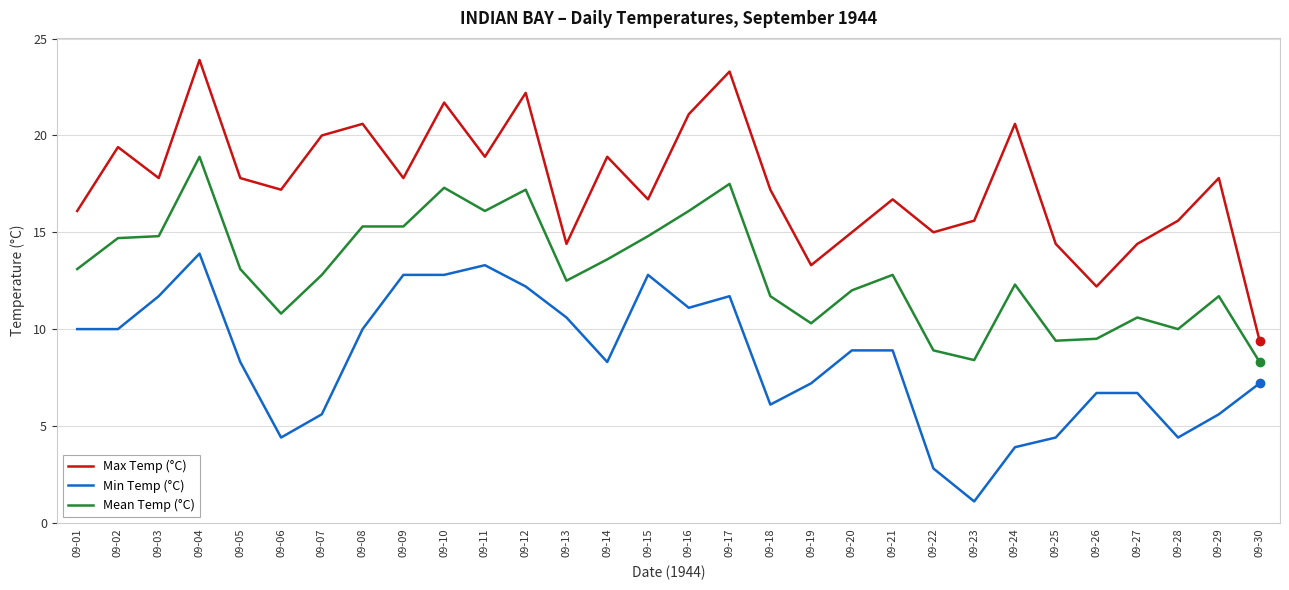

Rank the series by their average value, from highest to lowest.

Max Temp (°C), Mean Temp (°C), Min Temp (°C)